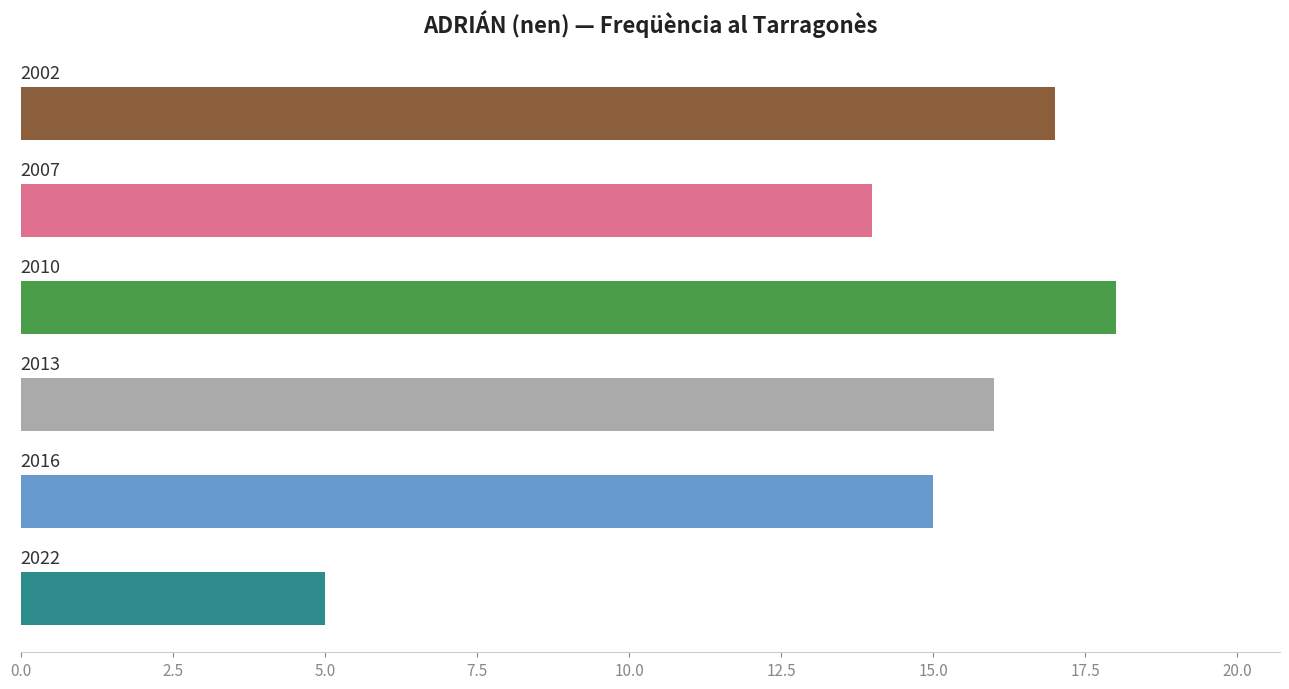

What is the maximum value shown in the chart?

18